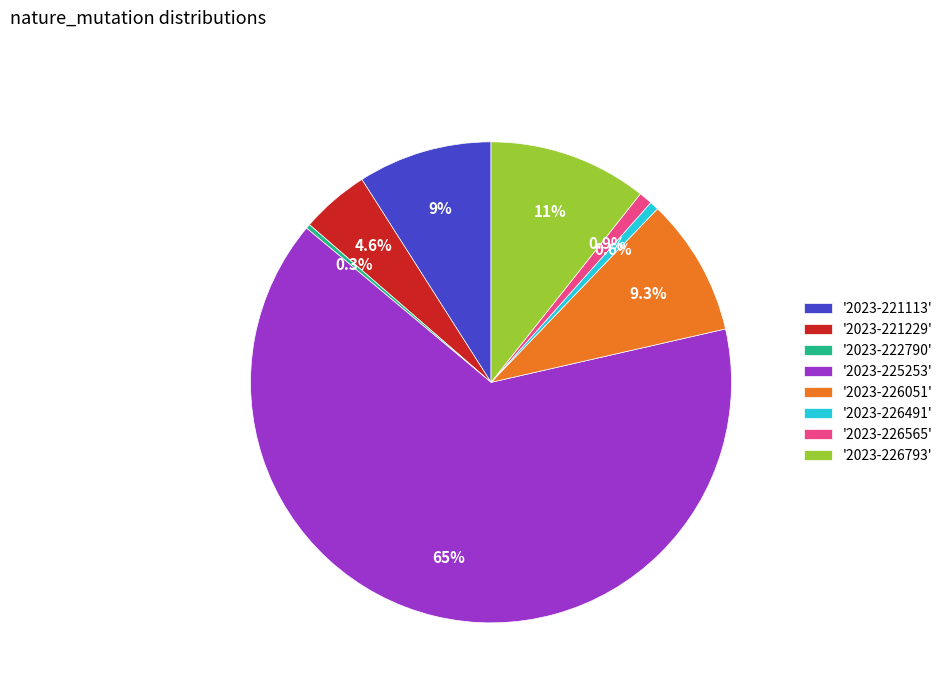

What is the largest slice in the pie chart?

'2023-225253'